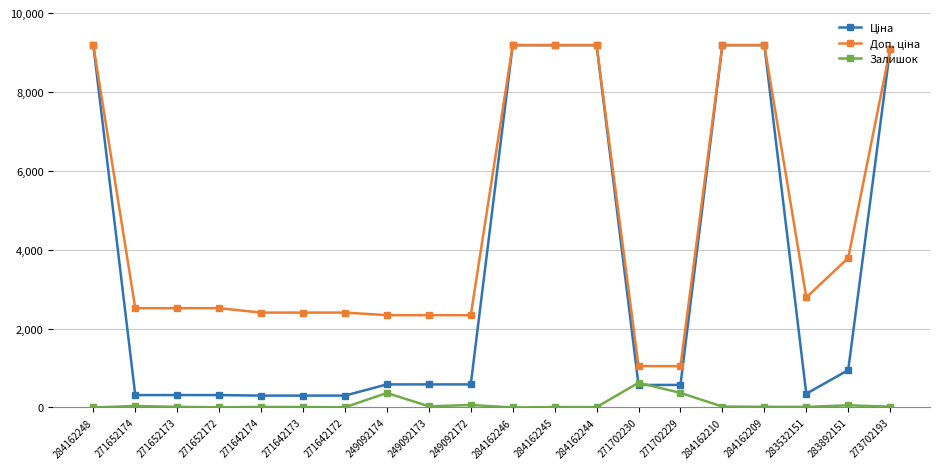

What is the maximum value shown in the chart?

9185.1